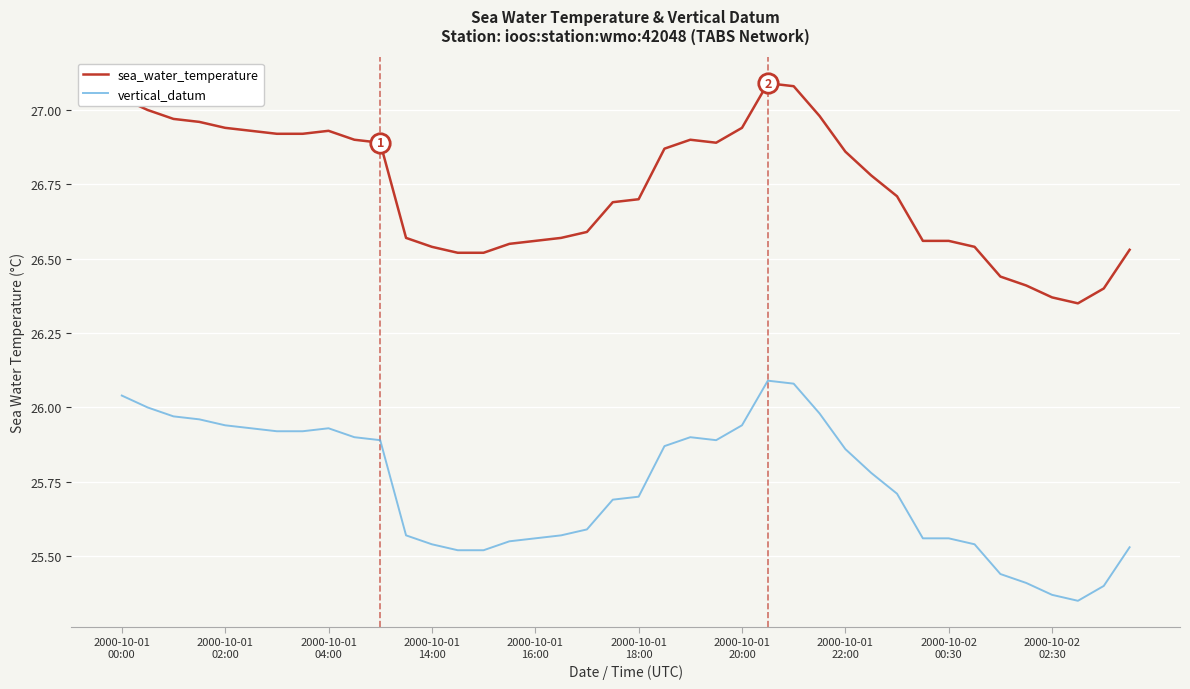

What is the difference between the maximum and minimum values in the vertical_datum series?

0.7